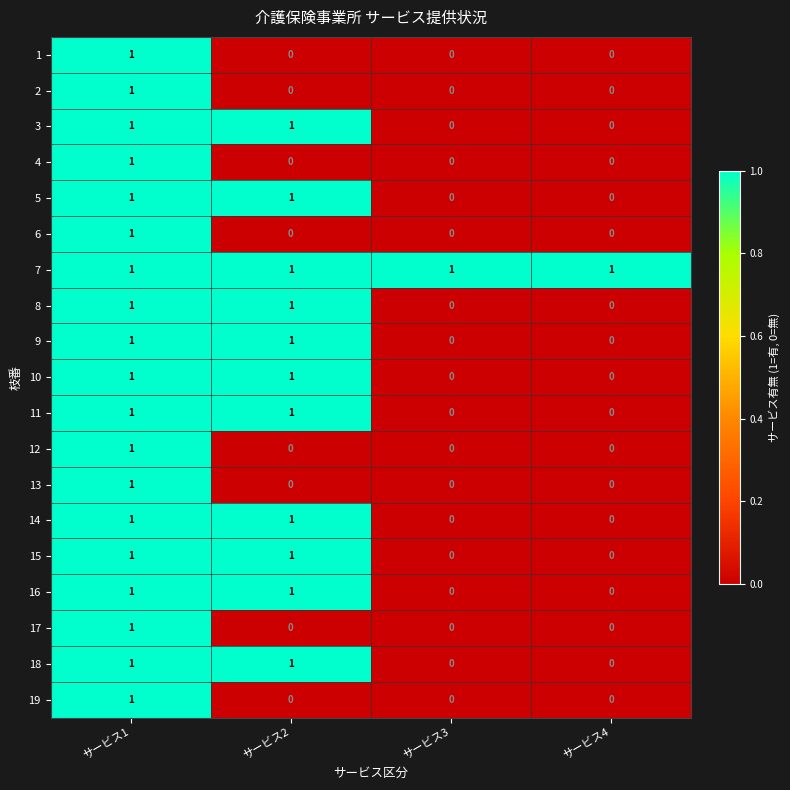

Count the number of categories in the chart.

4